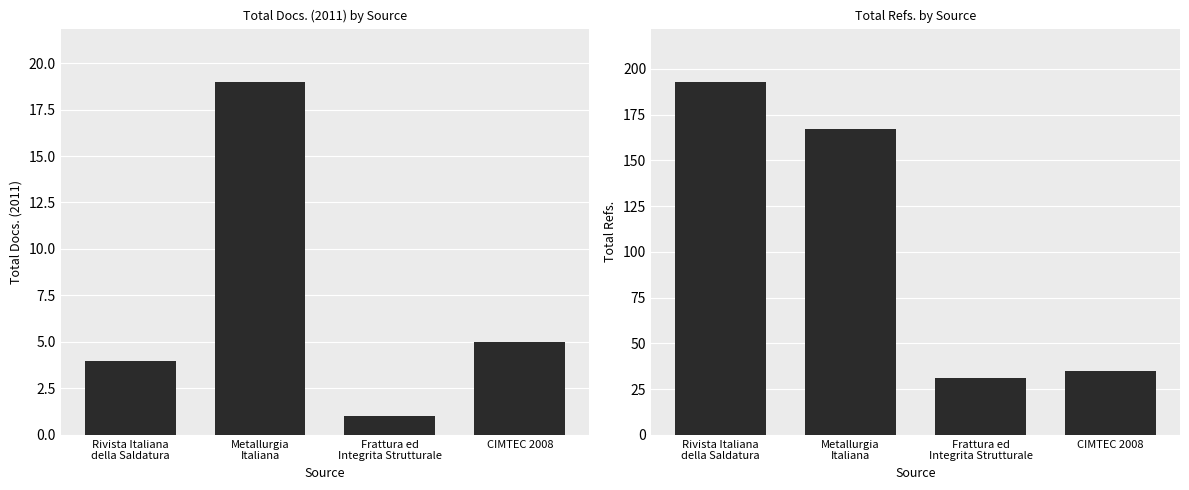

How many bars are there in total?

8